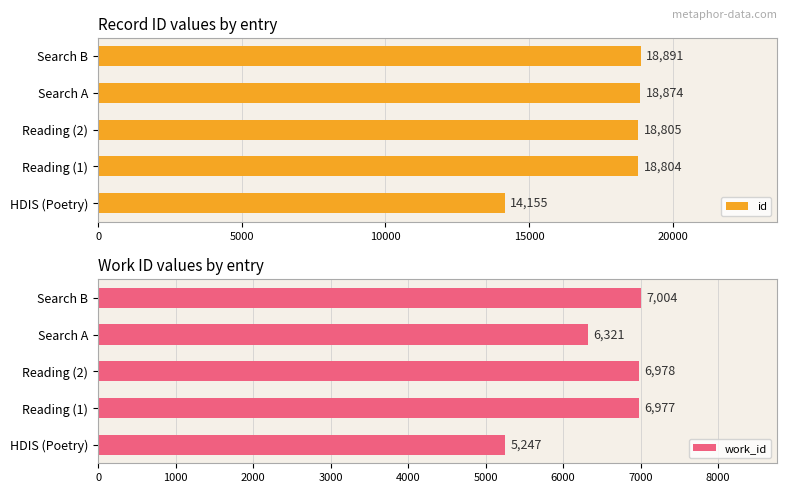

At 5000, list the series in order from largest to smallest.

id, work_id